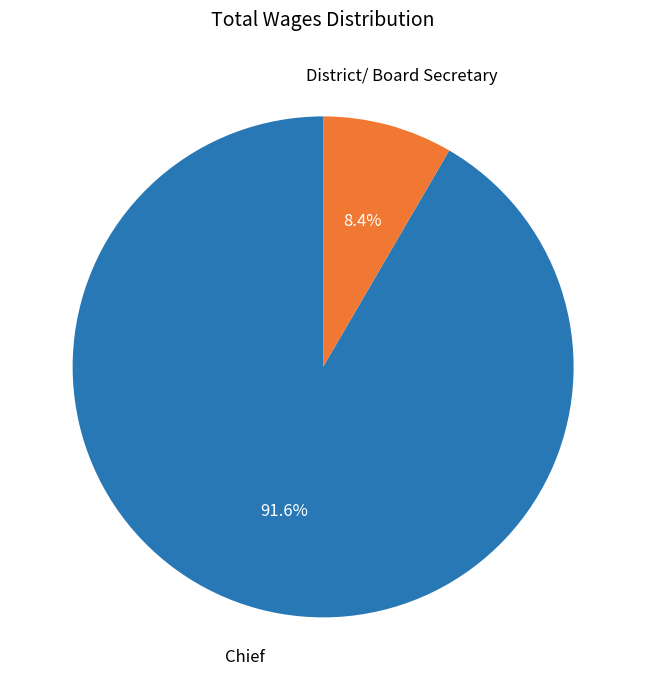

Is it true that Chief is 92% of the pie?

True